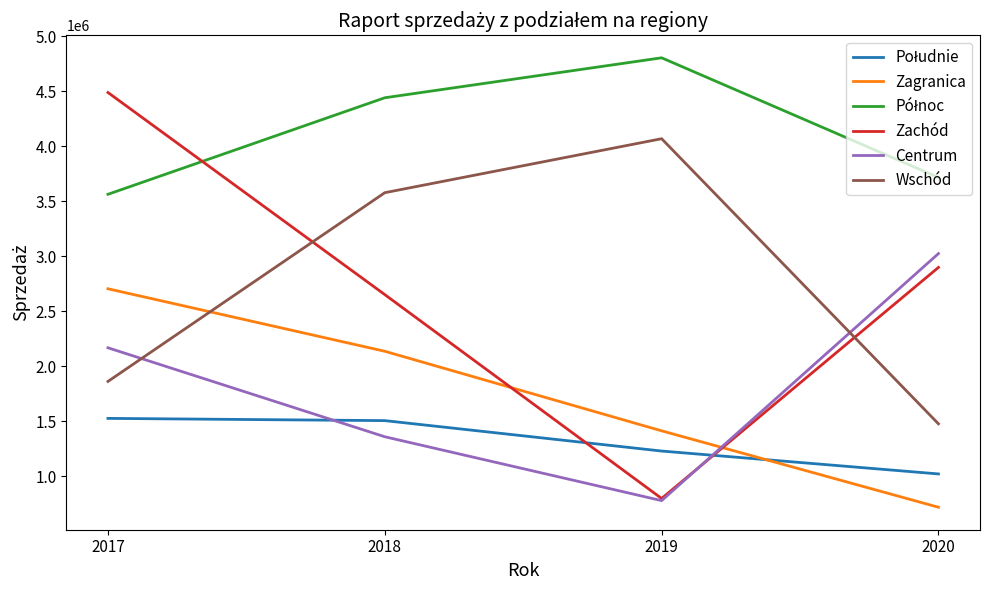

What is the approximate value of Zagranica at 2017, to the nearest 10?

2704240